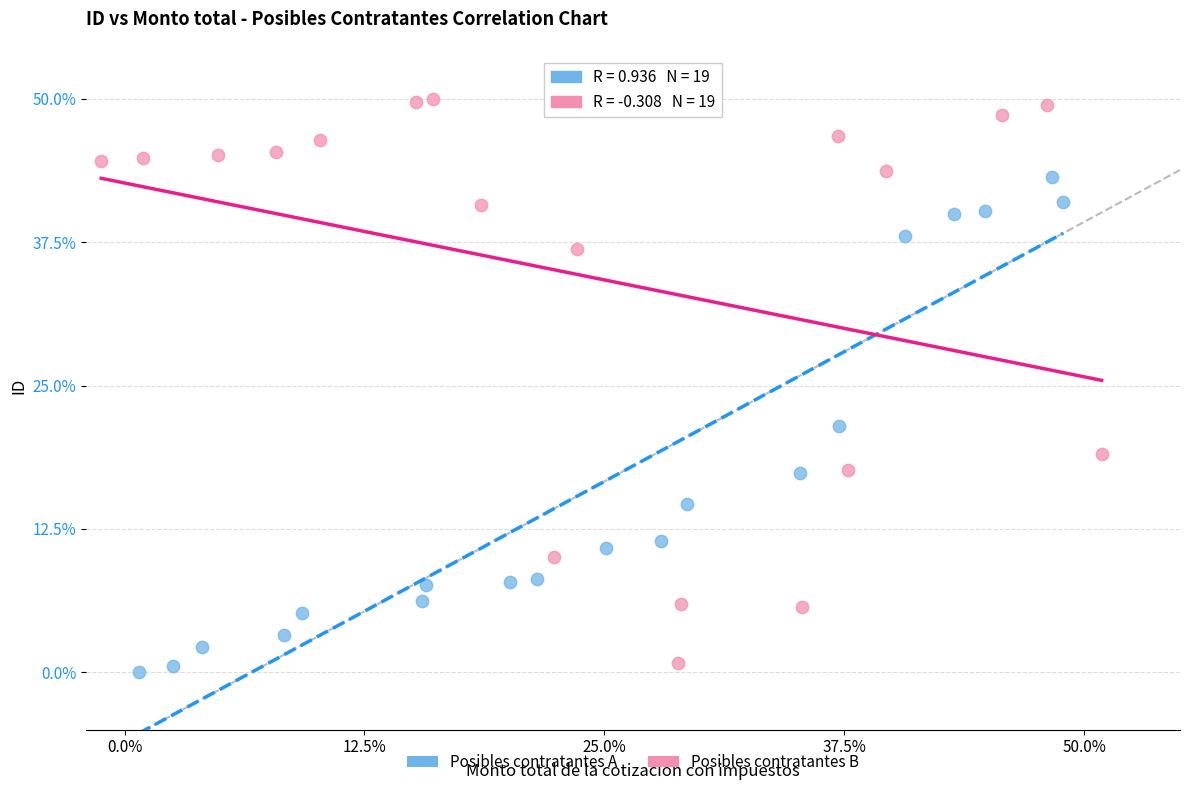

Which series reaches the maximum Y coordinate?

Posibles contratantes B